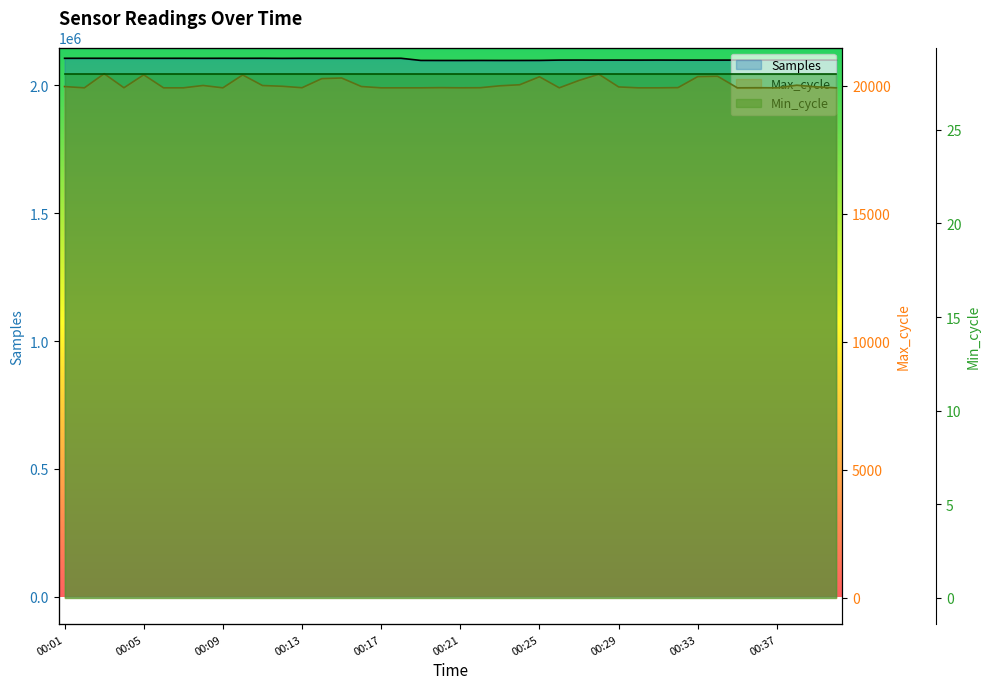

True or false: Samples and Max_cycle intersect in this chart.

False